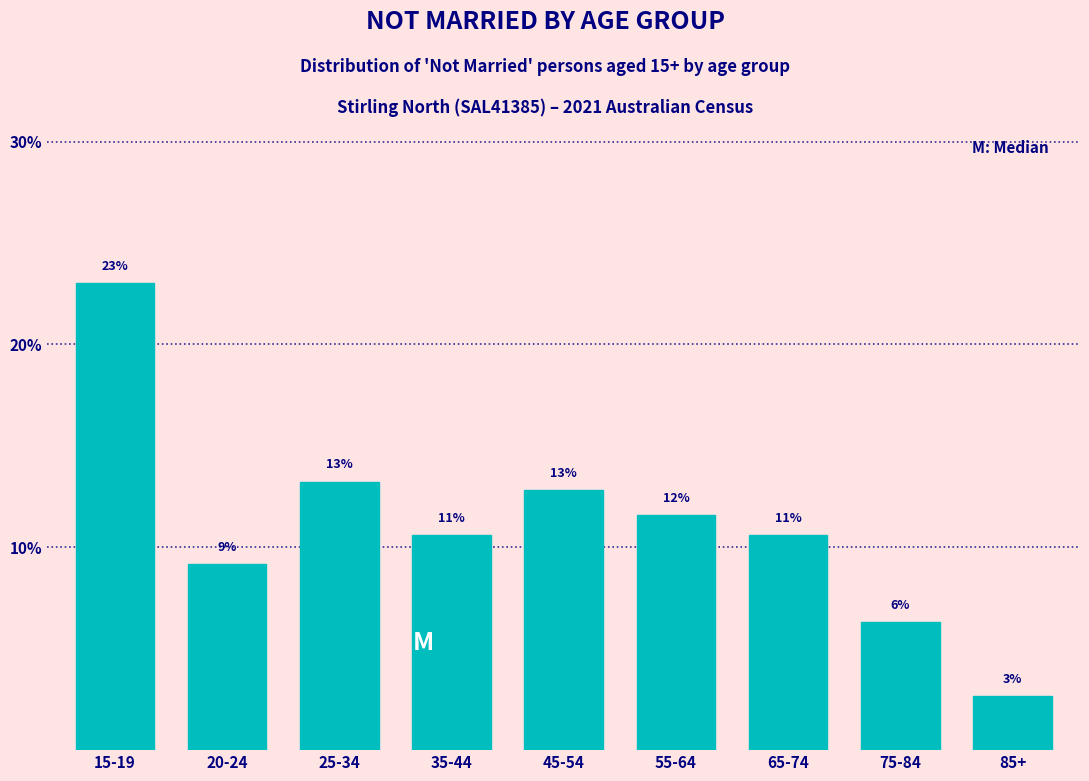

Does the chart contain any negative values?

No